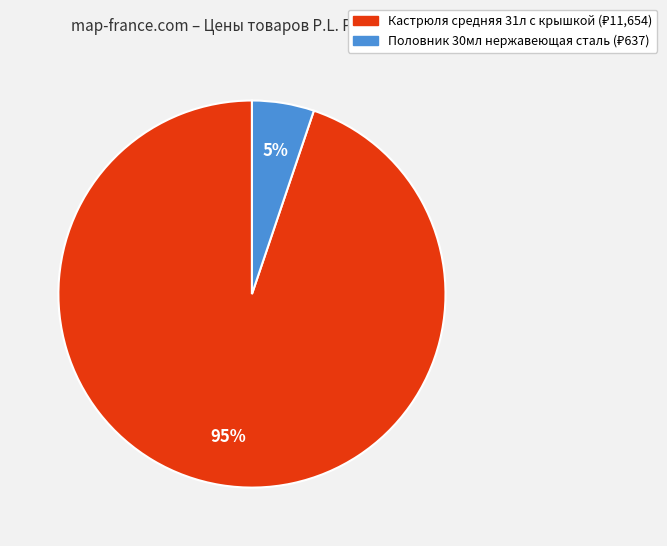

How many segments does this pie chart have?

2